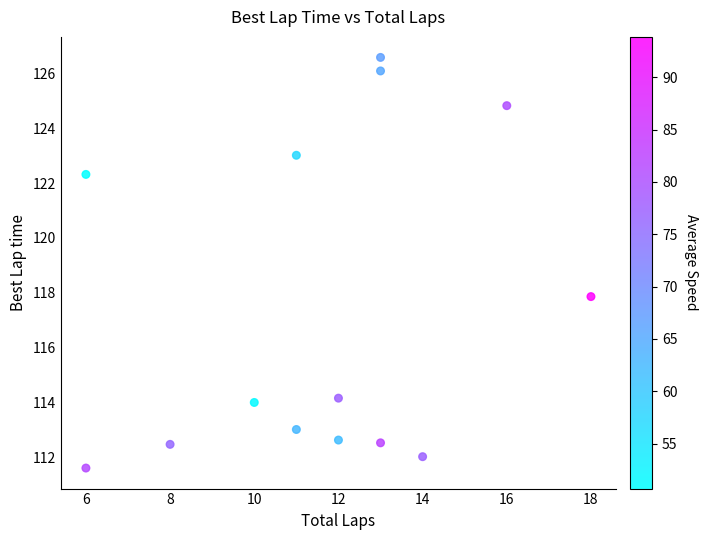

What Y value in the scatter plot is closest to 119?

117.9